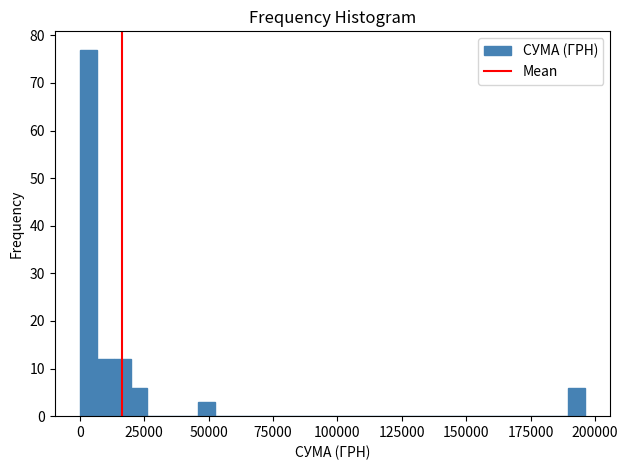

Around what value on the x-axis is the tallest bar? Give the approximate position of its centre, as read against the axis.

5000